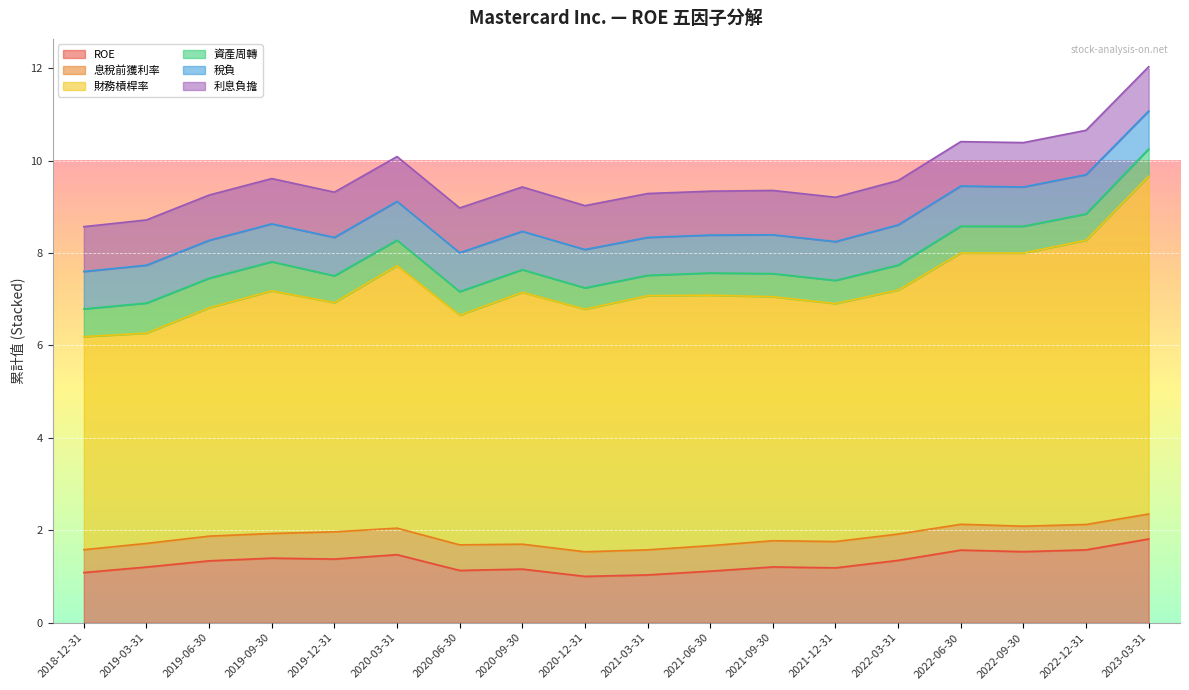

The value of 資產周轉 at 2022-03-31 is 0.5. True or false?

True